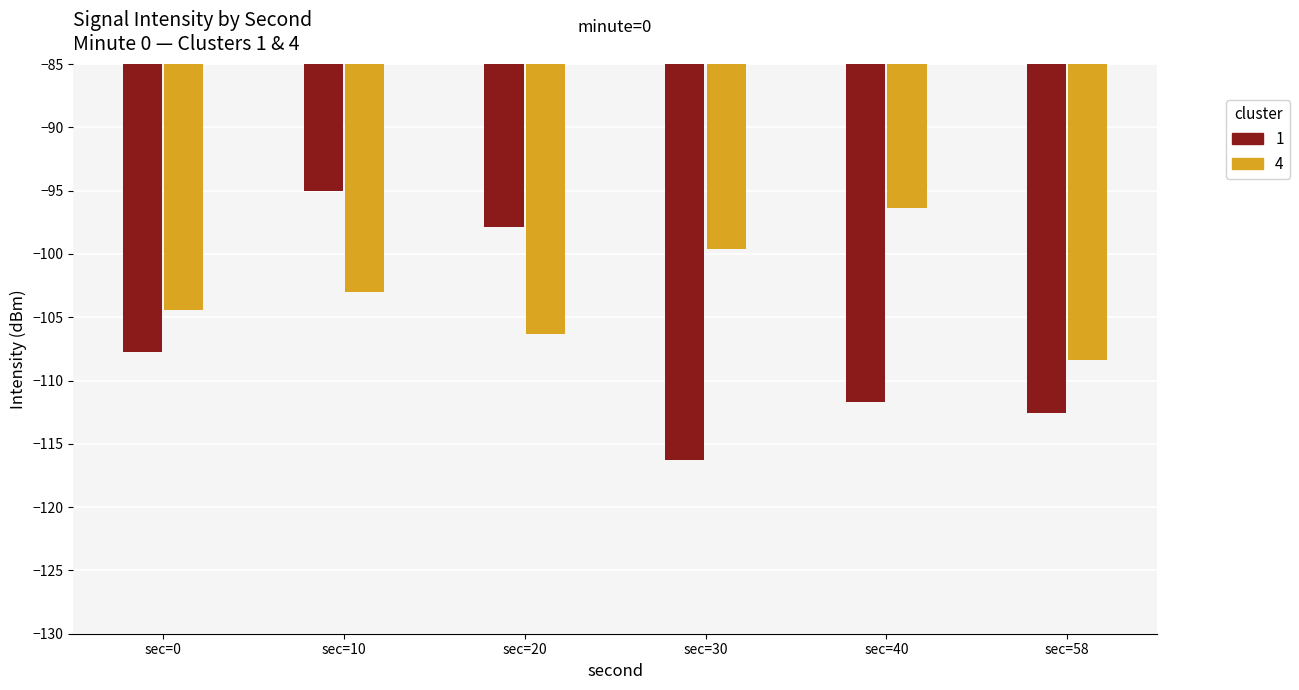

How many groups of bars are there?

6